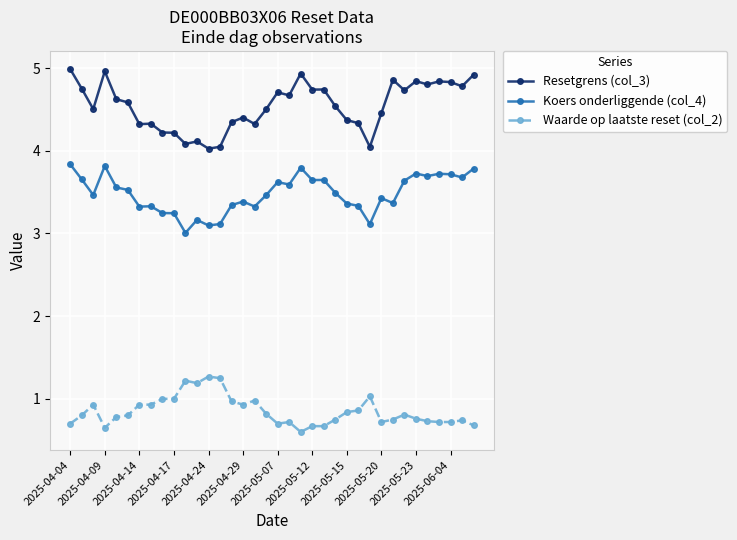

How many categories are shown in the chart?

36